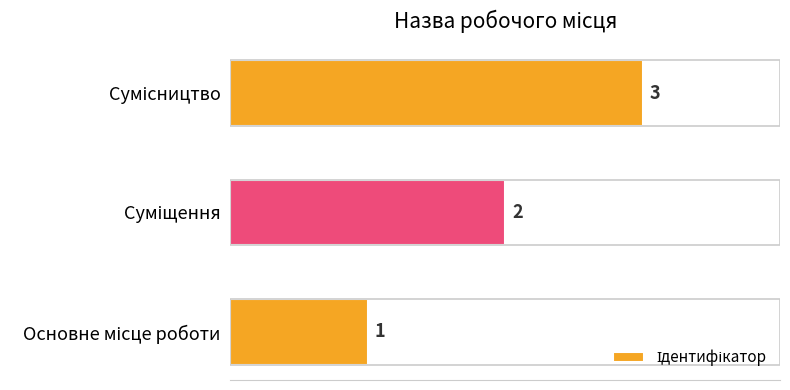

How many values are between 1 and 3?

3